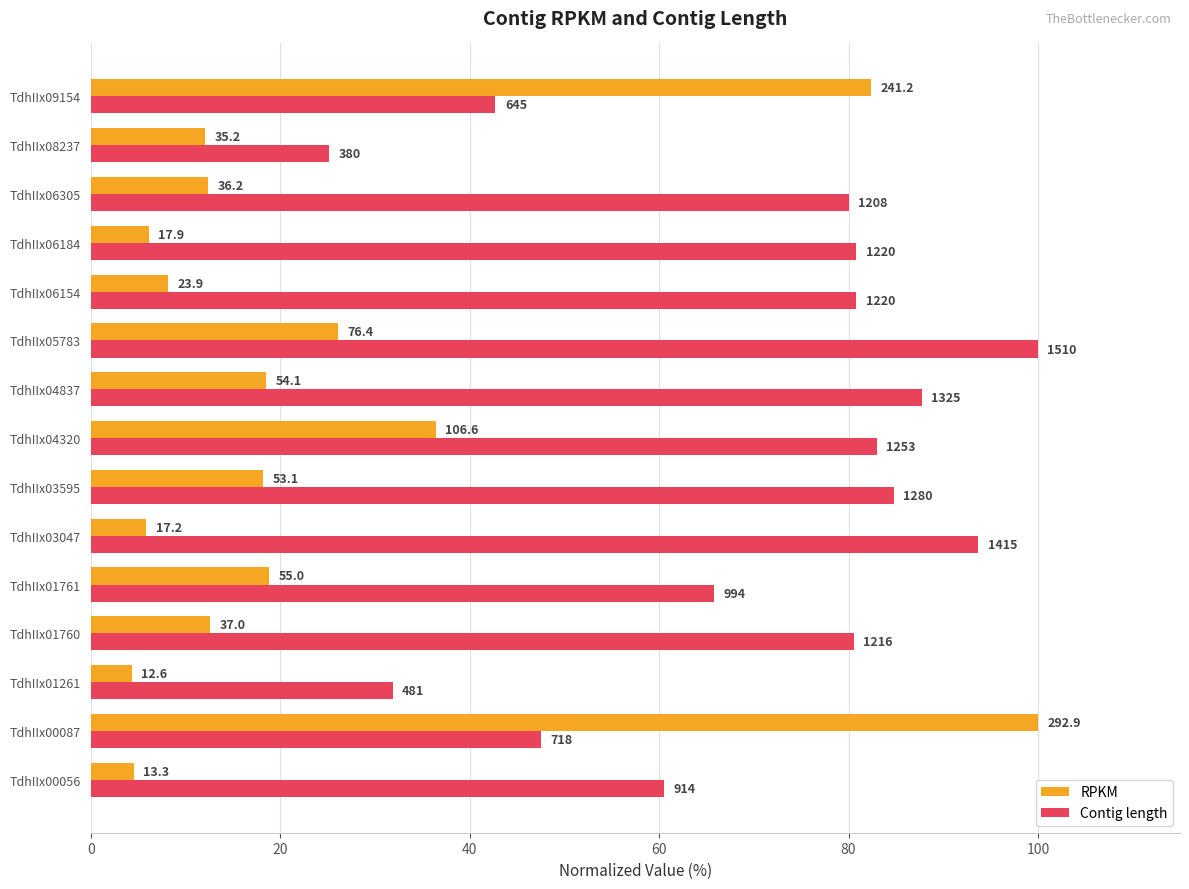

What are all the series names shown in the legend?

RPKM, Contig length